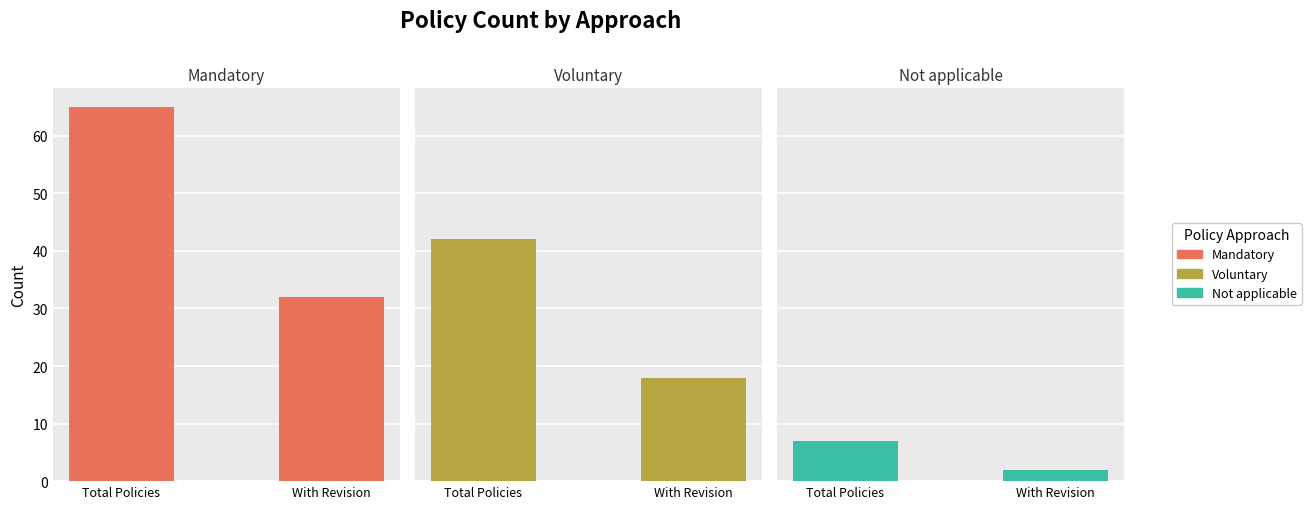

What position from the left is With Revision?

2